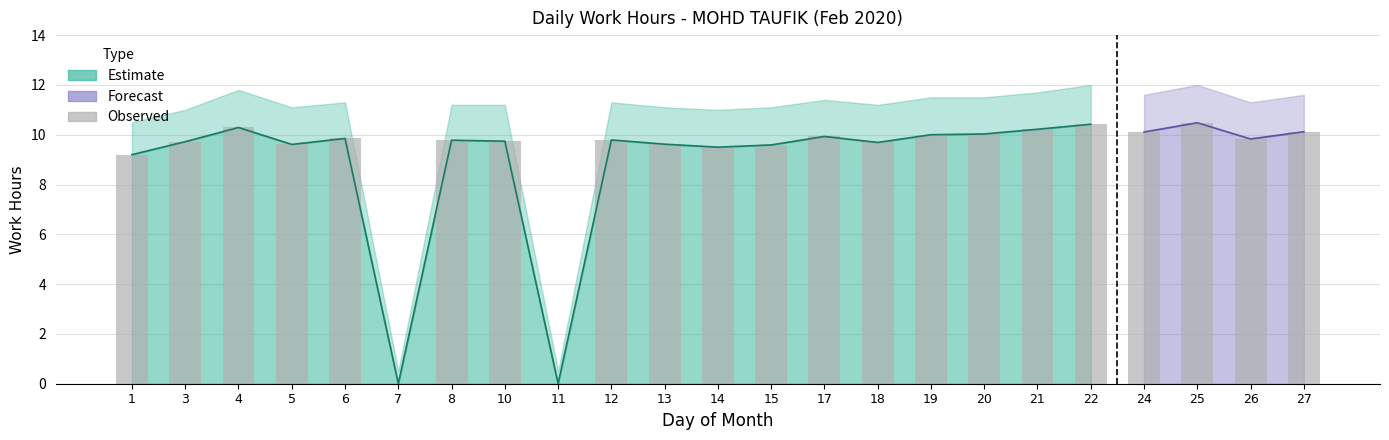

What is the value of the 11th bar from the left?

9.6